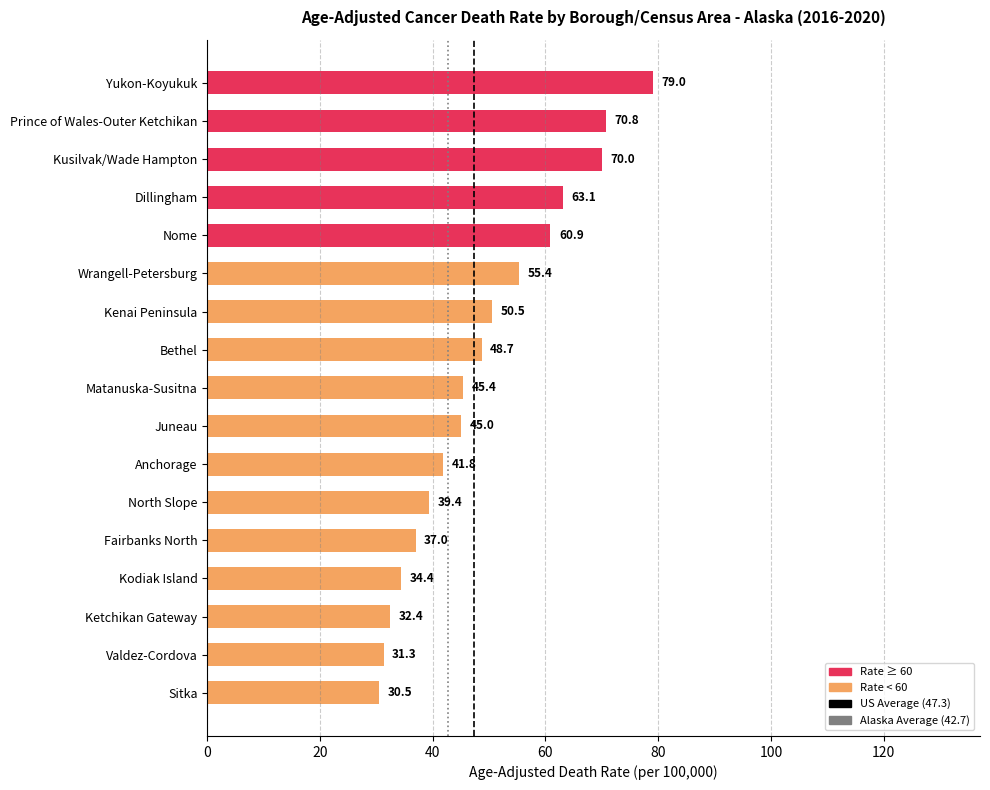

Which category has the lowest value across all series?

Sitka